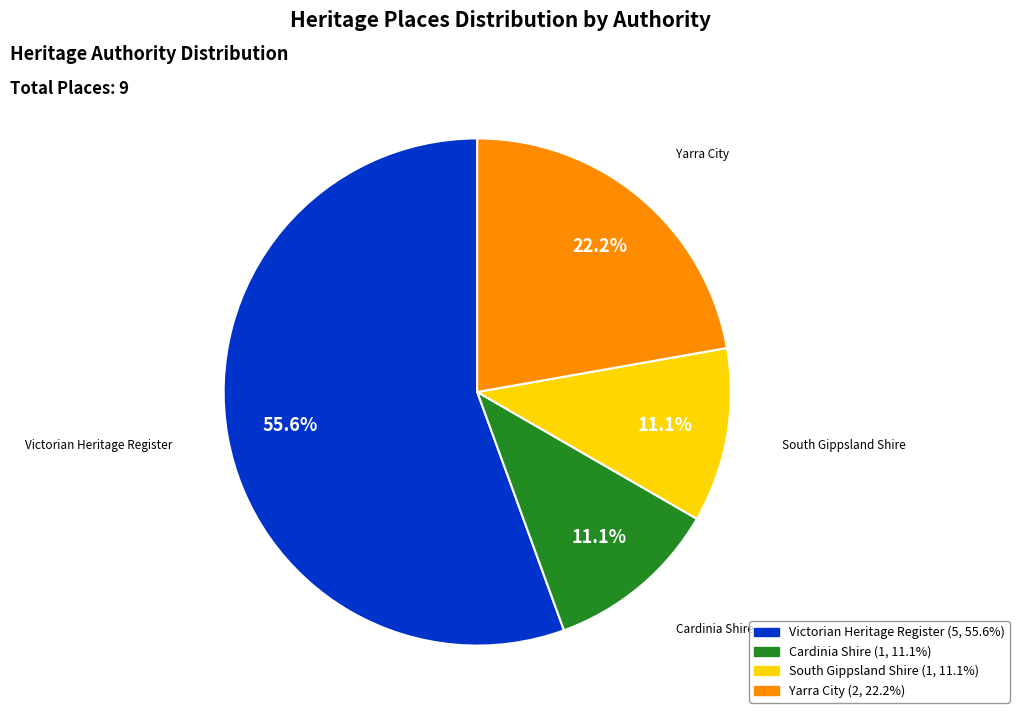

Is there a majority slice in this chart?

Yes